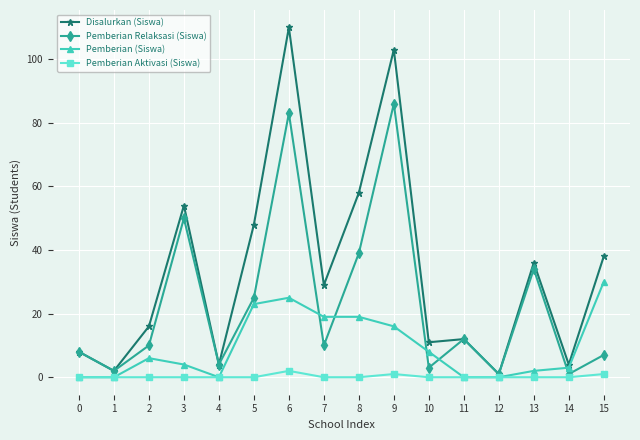

The Pemberian Aktivasi (Siswa) series shows 2 at 6. True or false?

True